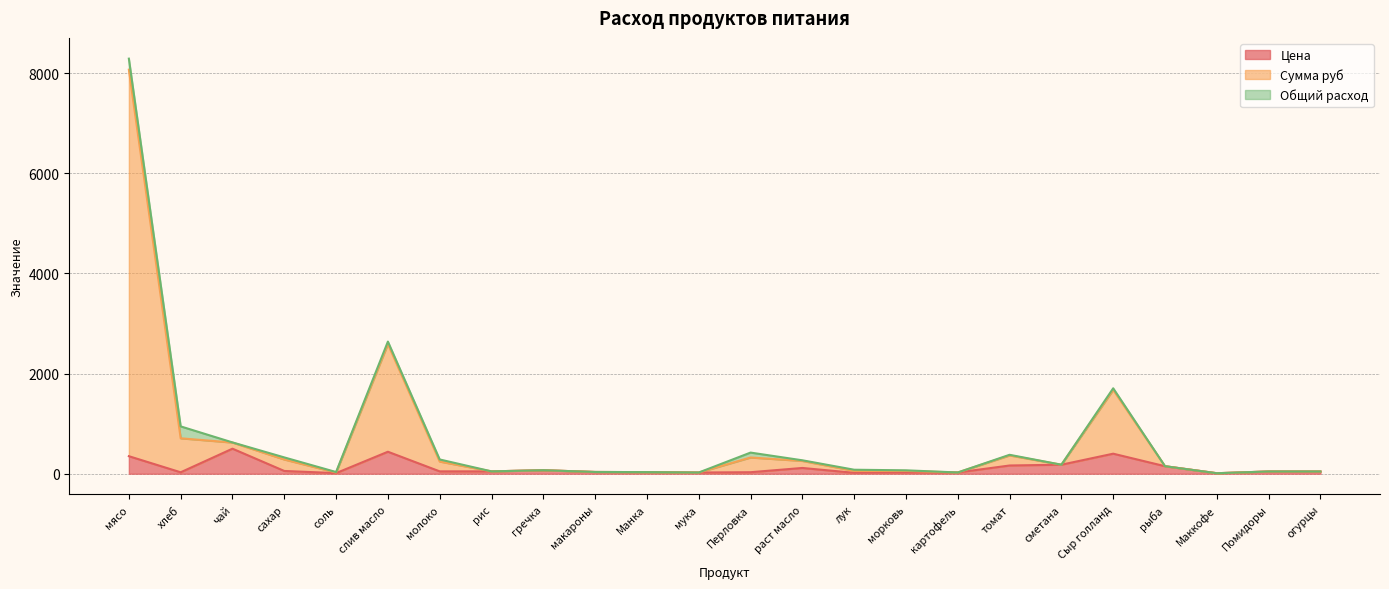

What is the minimum value shown in the chart?

10.0